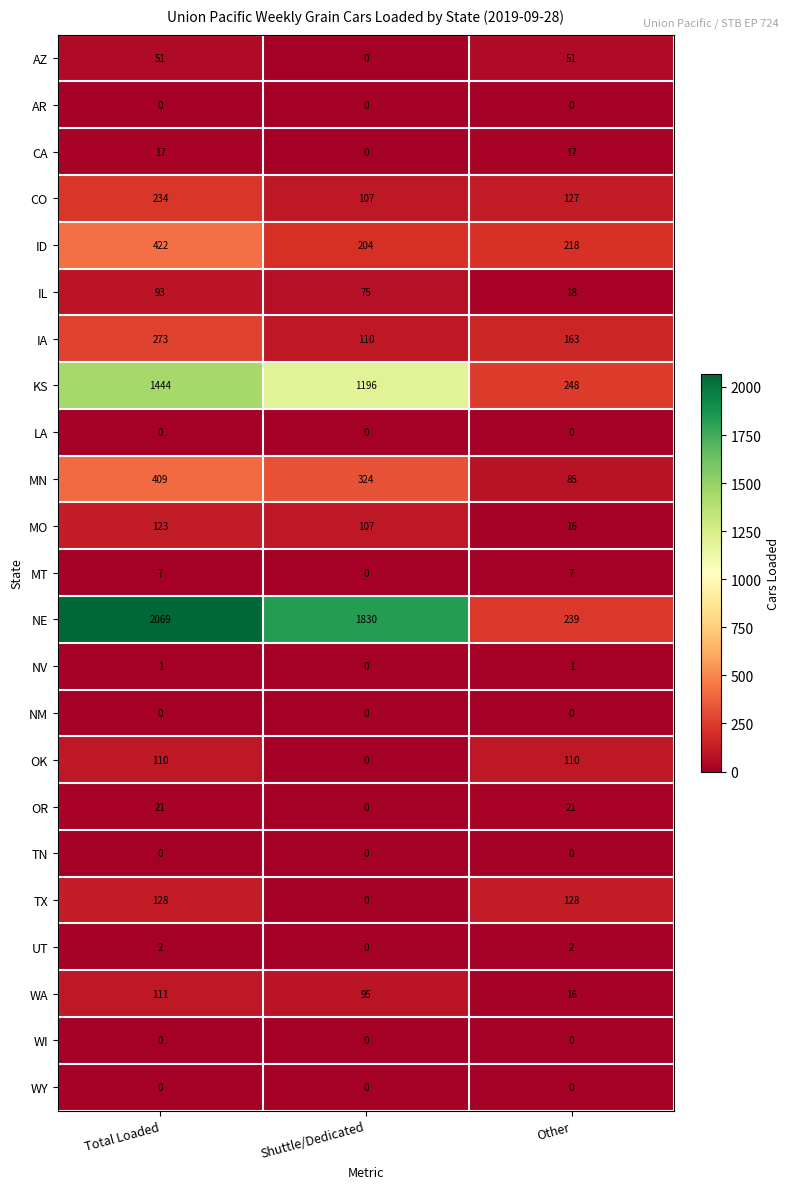

Which series has the largest range (max minus min)?

NE